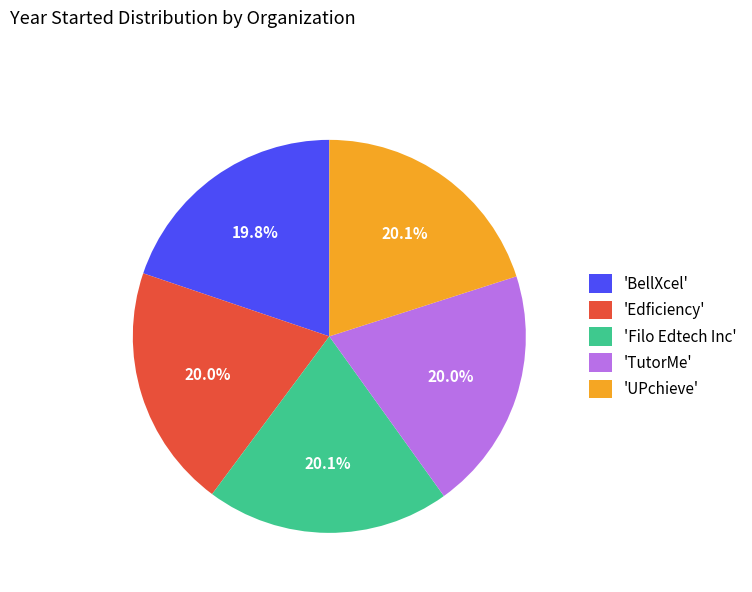

What is the ratio of the value at 'BellXcel' to the value at 'TutorMe'?

1.0